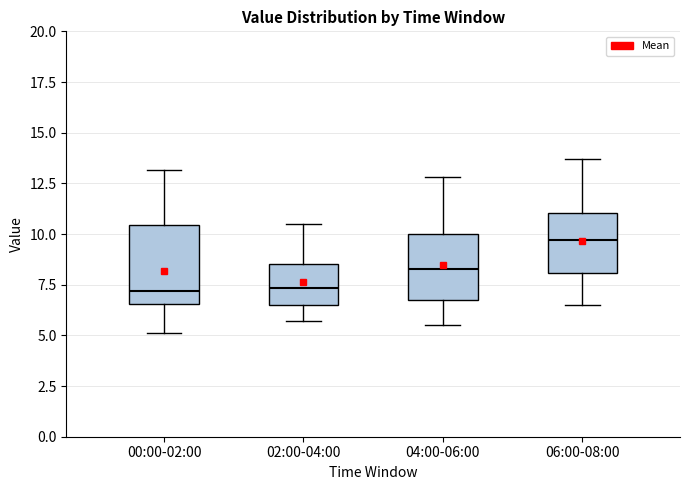

Reading left to right, read every box against the y-axis: the position of its median line, the range the box covers, and the ends of its whiskers. The values are not printed on the chart, so give them approximately, as read against the axis.

00:00-02:00: median 7.0, box 6.5 to 10.5, whiskers 5.0 to 13.0
02:00-04:00: median 7.5, box 6.5 to 8.5, whiskers 5.5 to 10.5
04:00-06:00: median 8.5, box 6.5 to 10.0, whiskers 5.5 to 13.0
06:00-08:00: median 9.5, box 8.0 to 11.0, whiskers 6.5 to 13.5